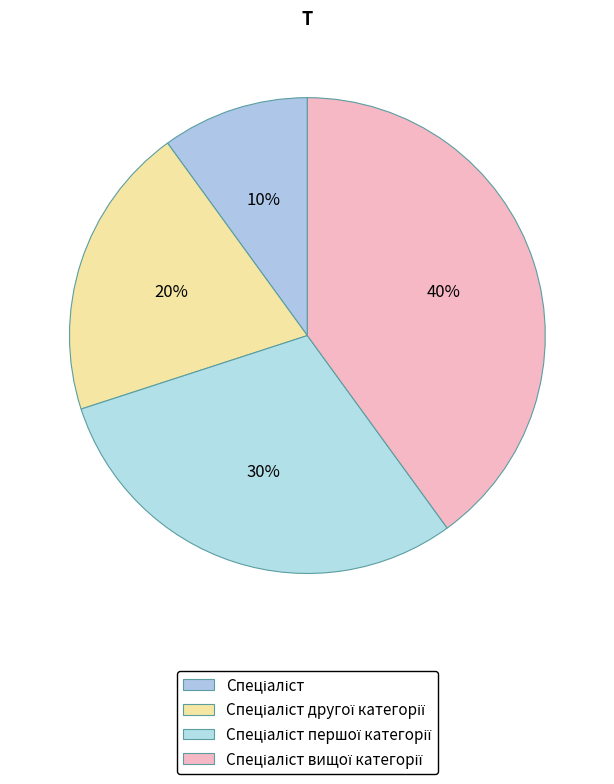

Between Спеціаліст вищої категорії and Спеціаліст другої категорії, which is larger?

Спеціаліст вищої категорії